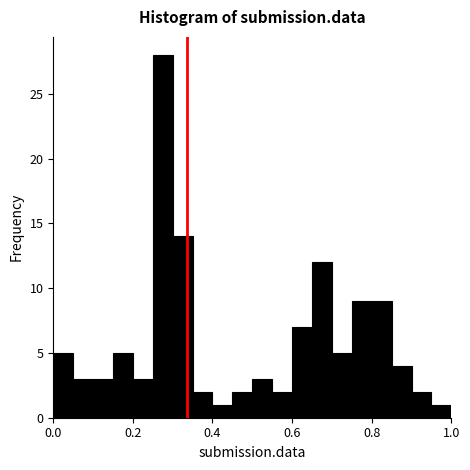

Around what value on the x-axis is the tallest bar? Give the approximate position of its centre, as read against the axis.

0.28